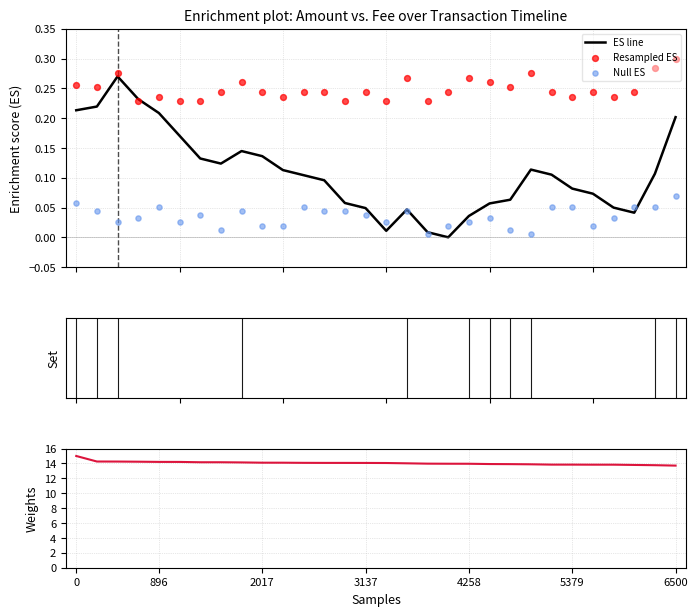

At how many categories does at least one series exceed 13?

30